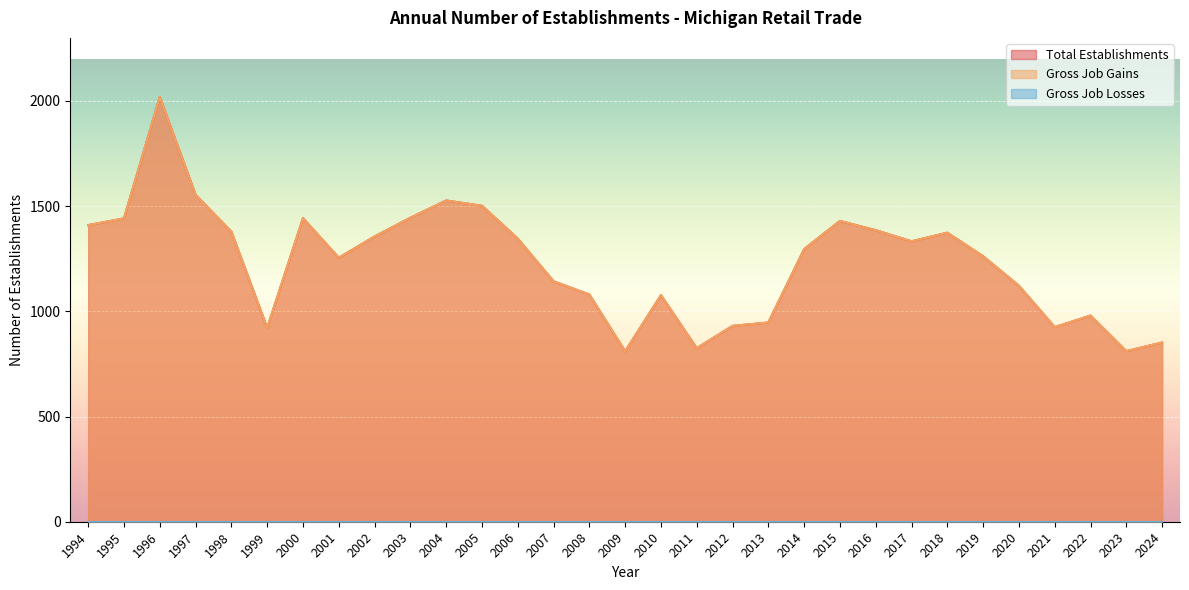

At which label does Gross Job Gains first exceed 1296?

1994